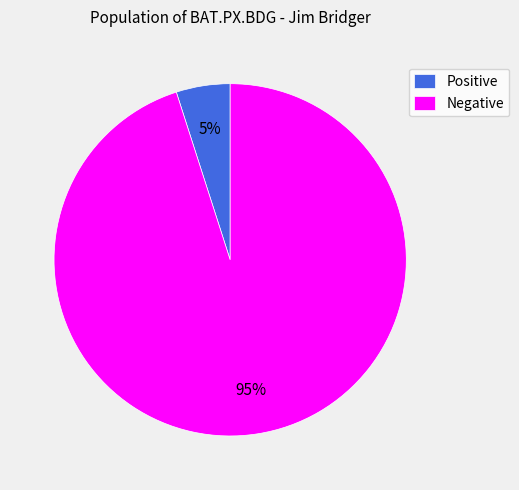

The Positive slice represents 5% of the pie. True or false?

True